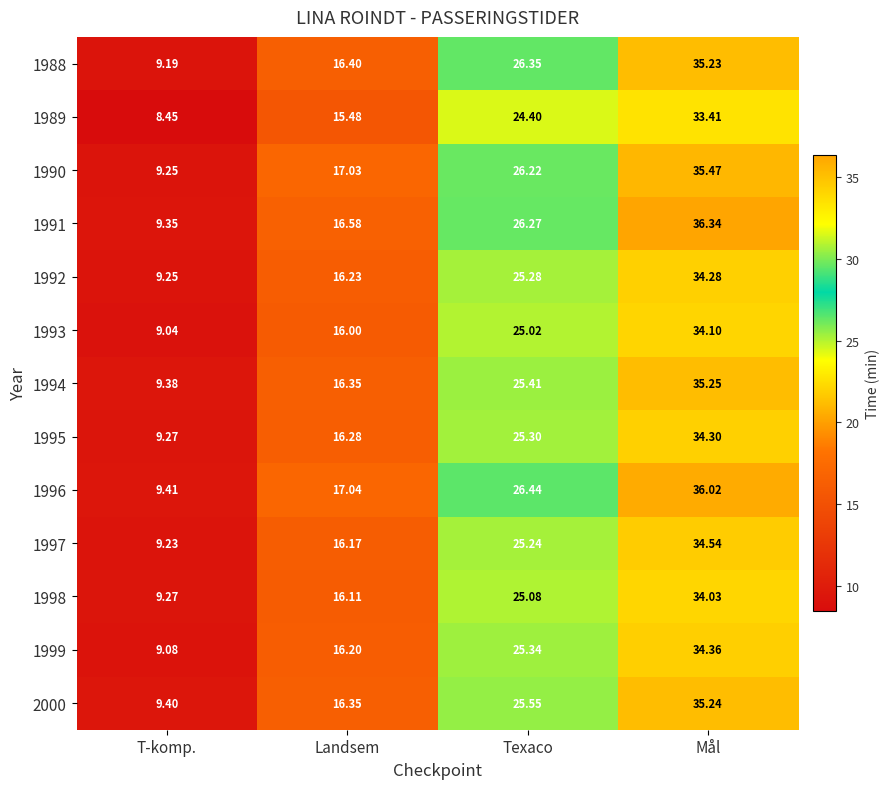

Is the value of 1997 at Mål greater than the value of 1993 at Mål?

Yes